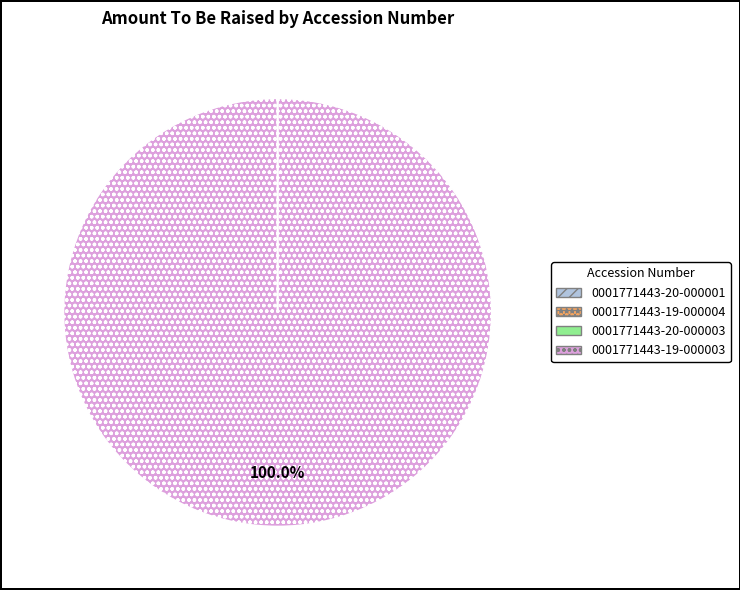

Does any single category account for the majority?

Yes